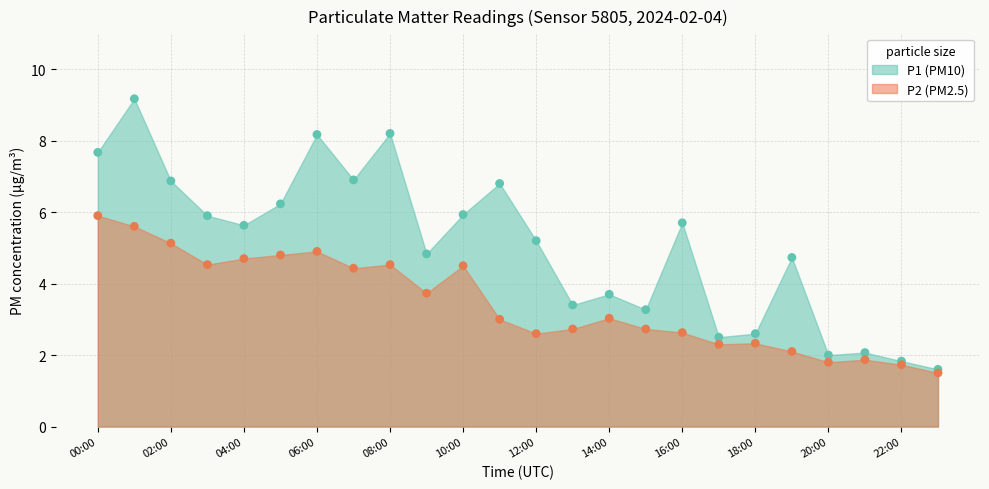

Which series has the largest total across all categories?

P1